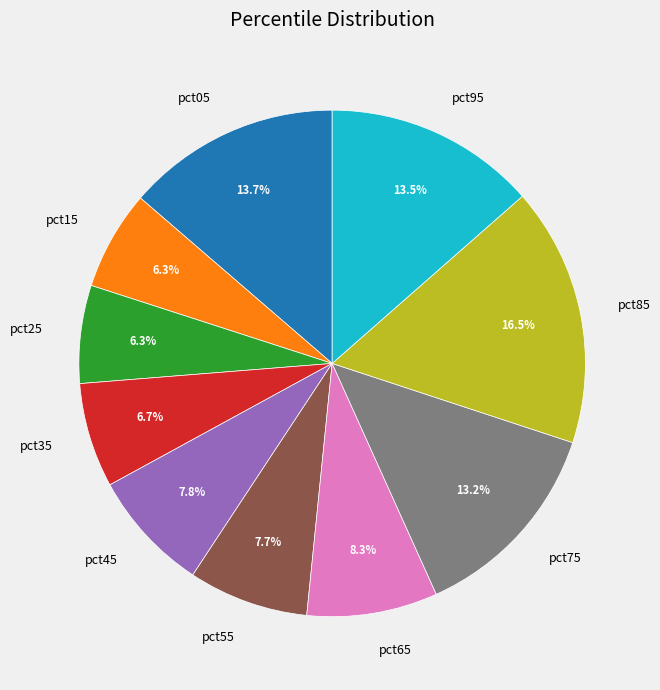

Which category has the biggest portion of the pie?

pct85